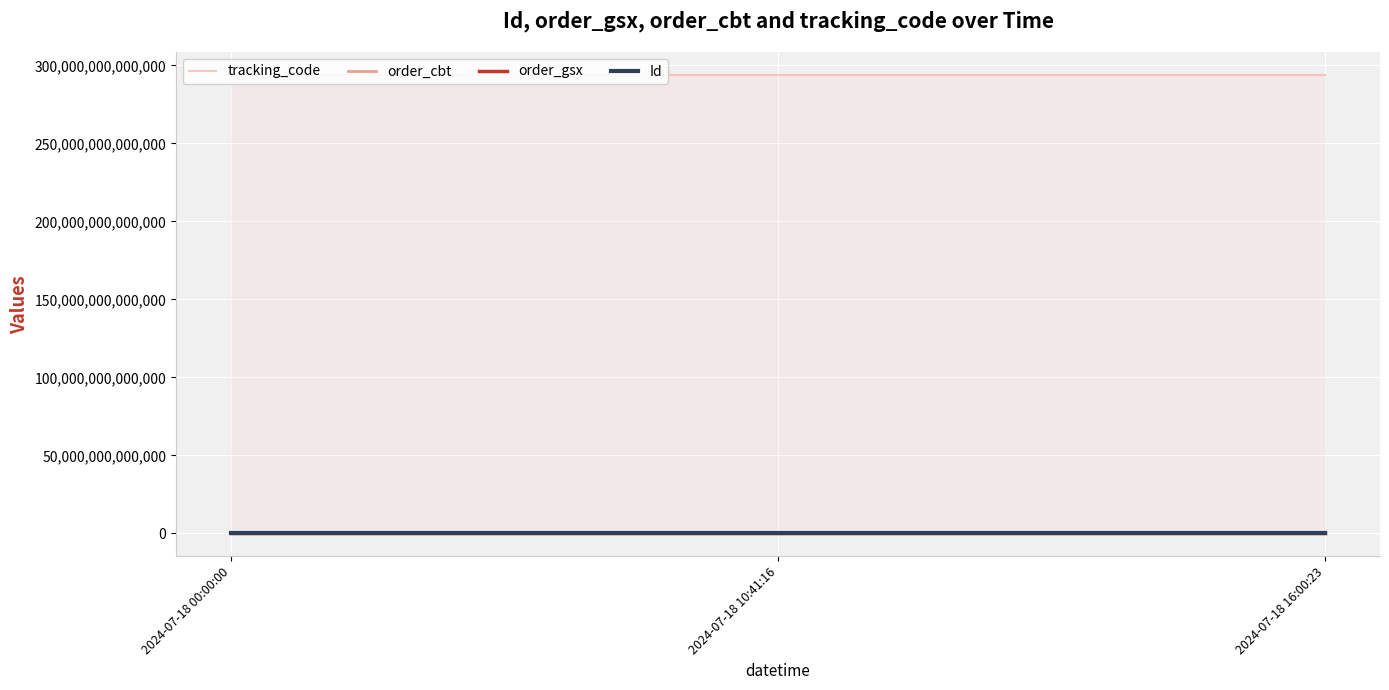

Reading left to right, extract all data points from this chart.

tracking_code: 293865432573660	293865432573660	293865432573660
order_cbt: 293865432	293865432	293865432
order_gsx: 573663	573663	573663
Id: 69869327	69869329	69869328